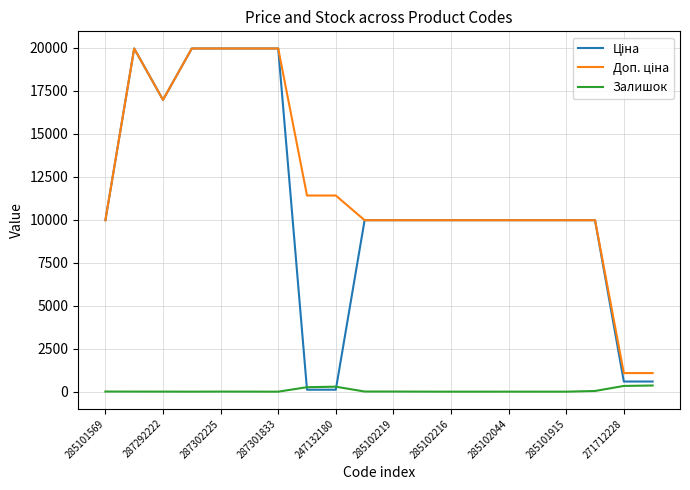

What is the greatest value displayed?

19964.2